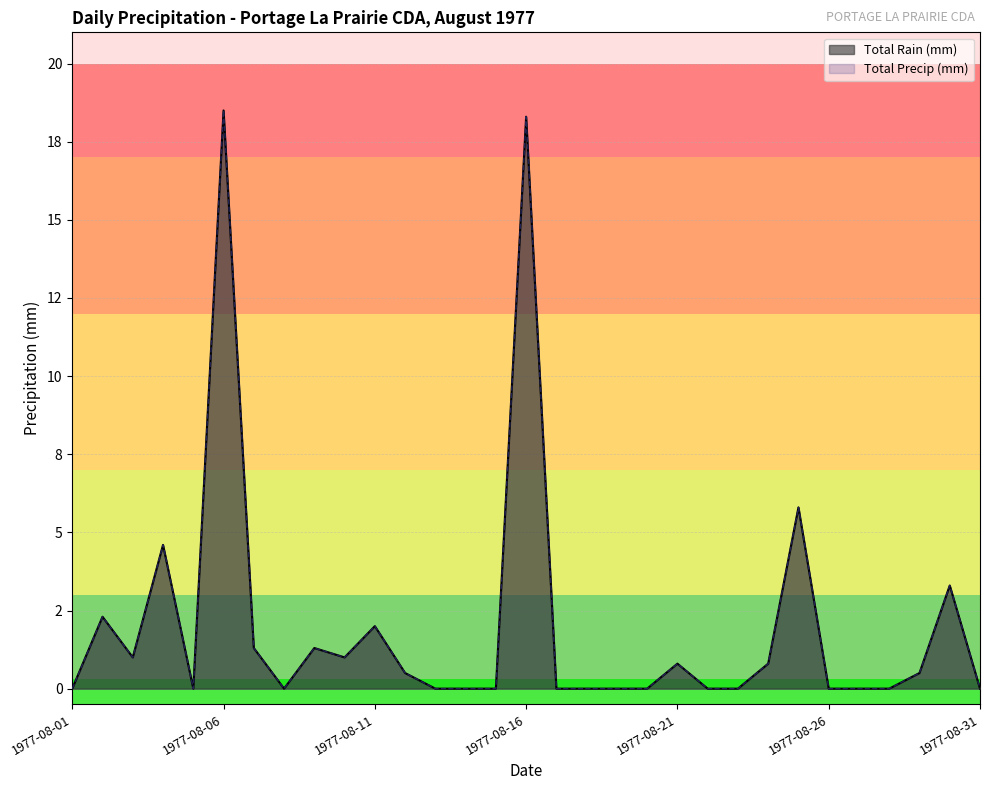

Which series has the largest total across all categories?

Total Rain (mm)